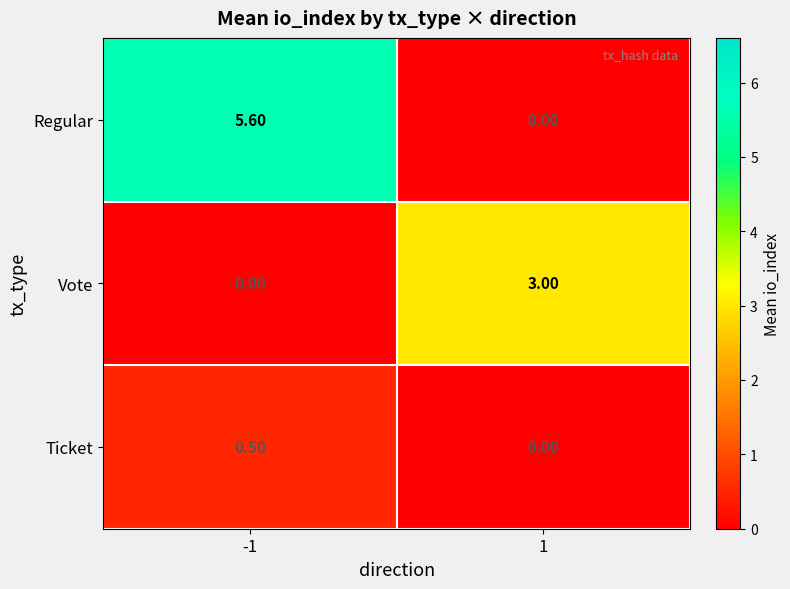

What is the maximum value shown in the chart?

5.6